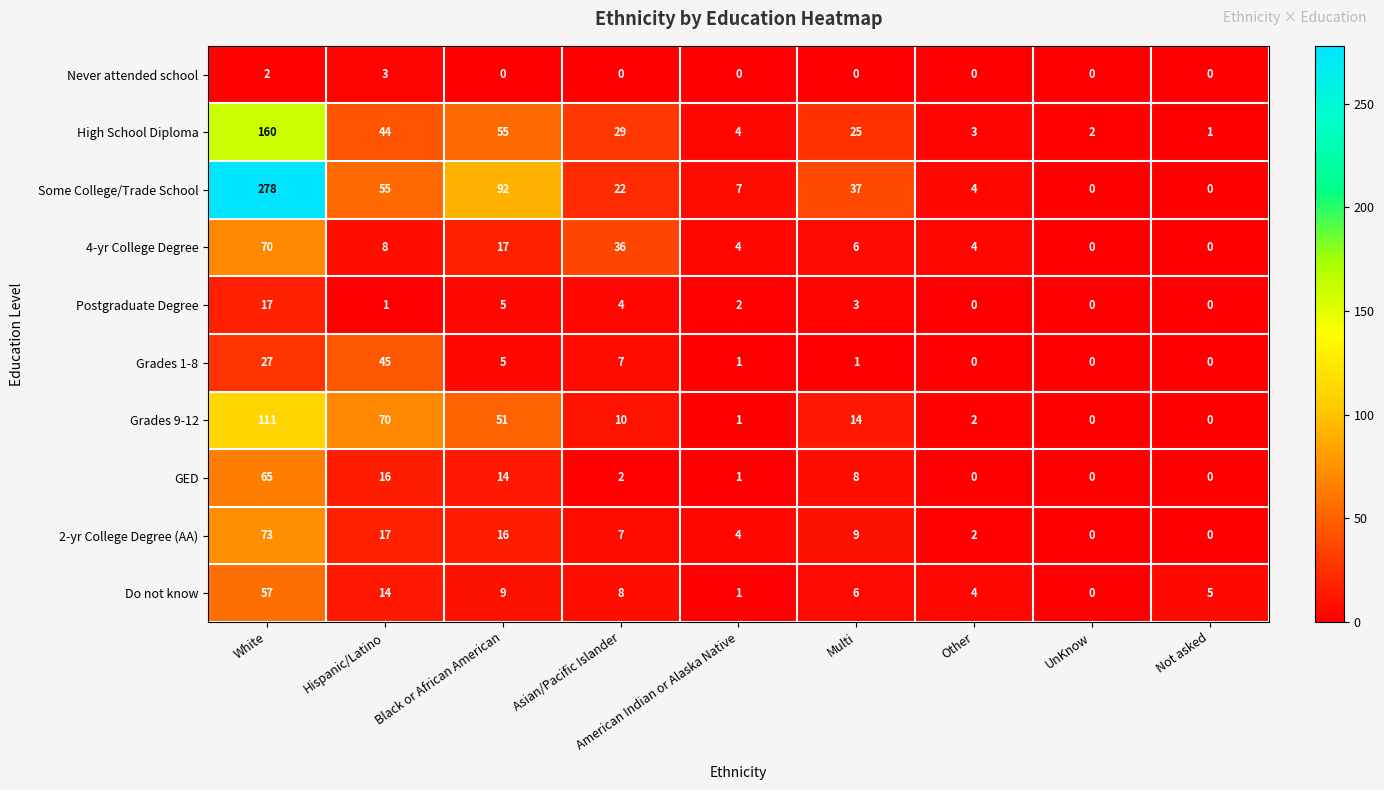

Is the value of Never attended school at Asian/Pacific Islander greater than the value of 2-yr College Degree (AA) at Hispanic/Latino?

No